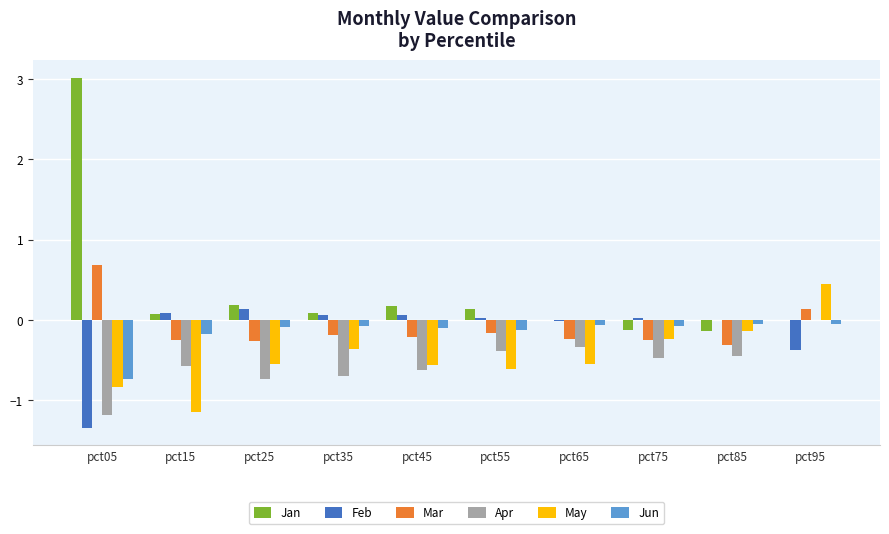

What is the sum of all May values?

-4.6